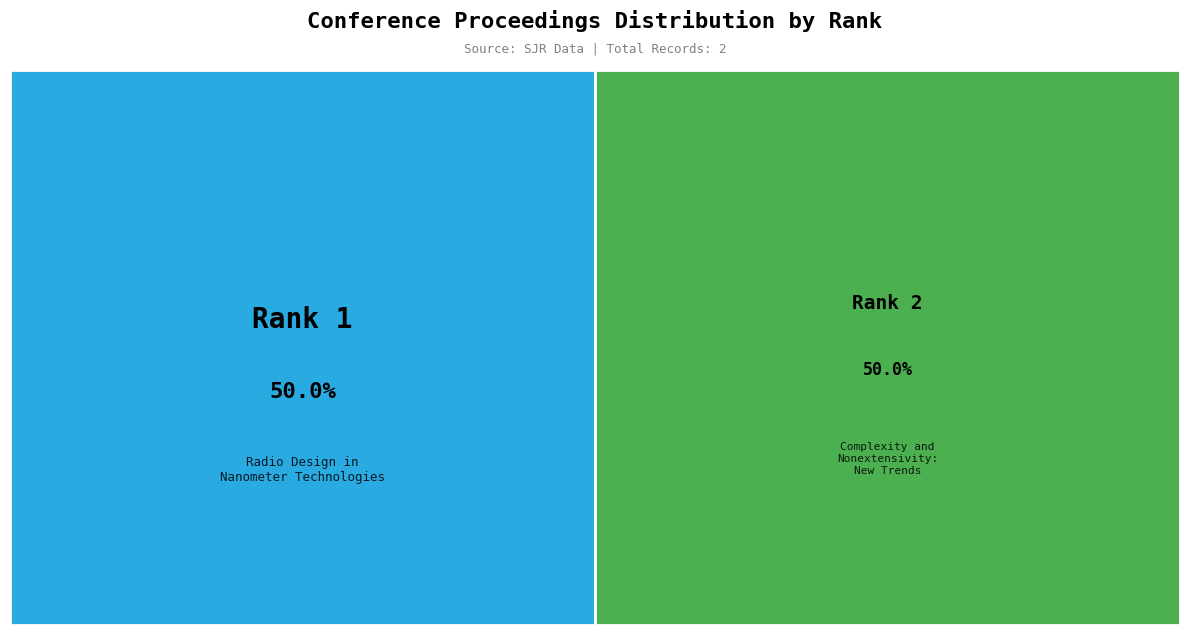

To the nearest percent, what portion does 2 represent?

50%